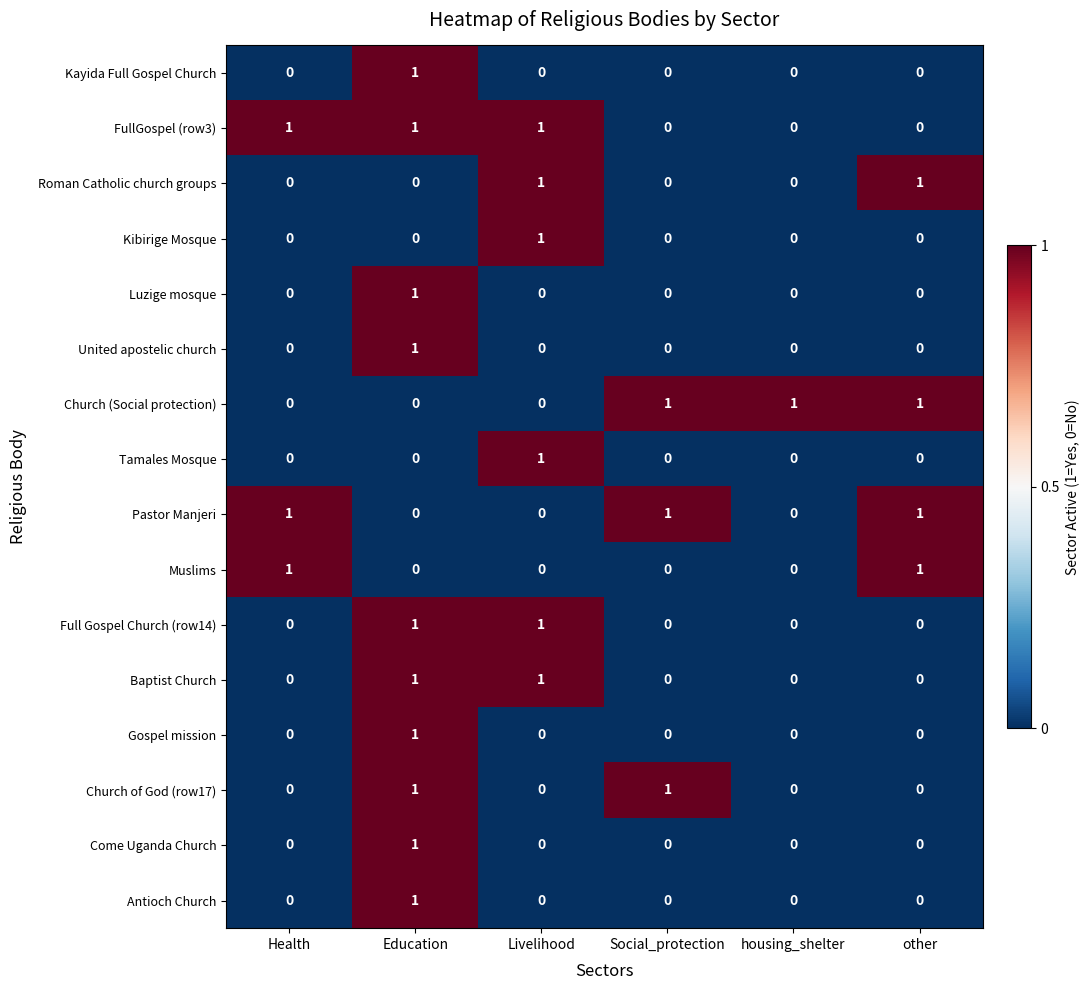

Is the value of Kayida Full Gospel Church at Education greater than the value of Pastor Manjeri at housing_shelter?

Yes